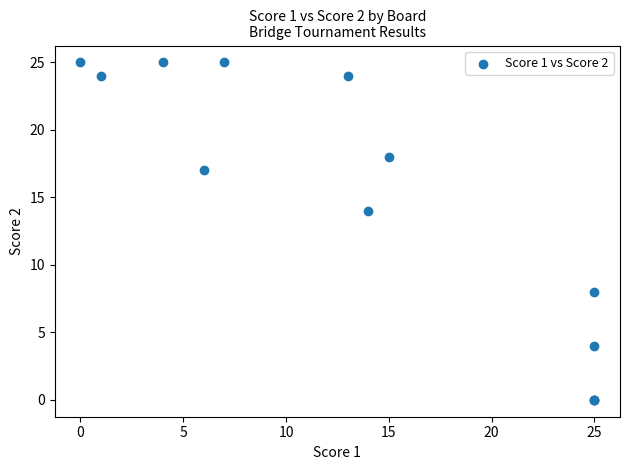

What Y value in the scatter plot is closest to 12?

14